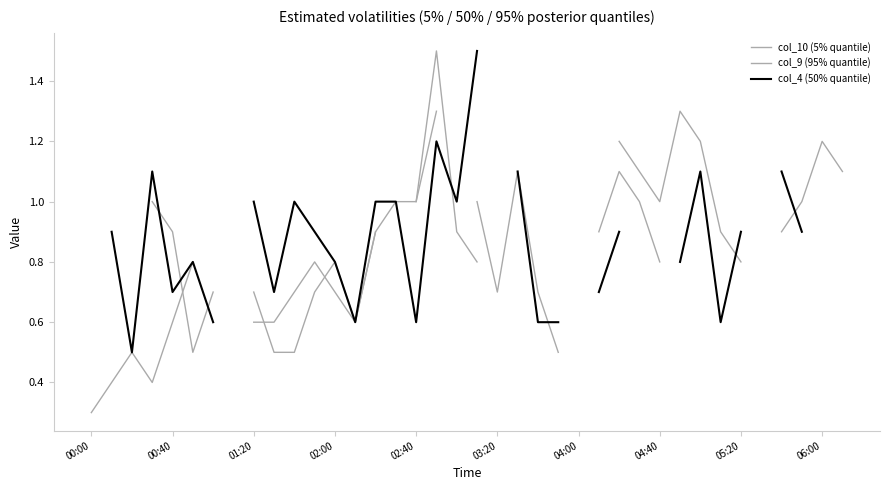

In col_10 (5% quantile), how many points are higher than both neighbors (excluding endpoints)?

3